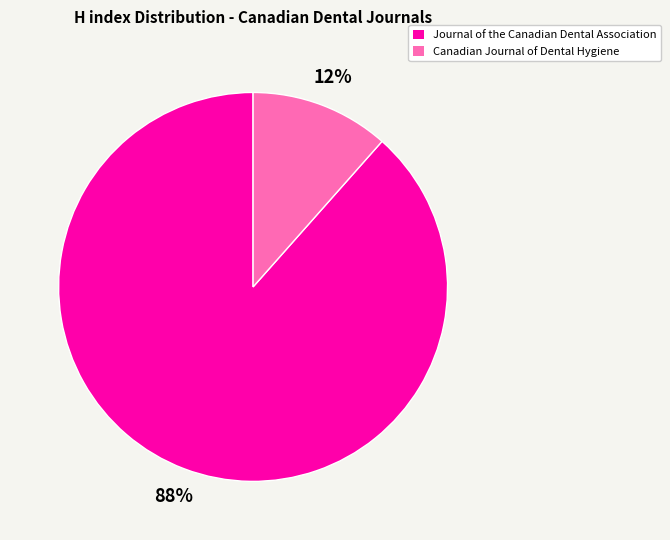

How many segments does this pie chart have?

2